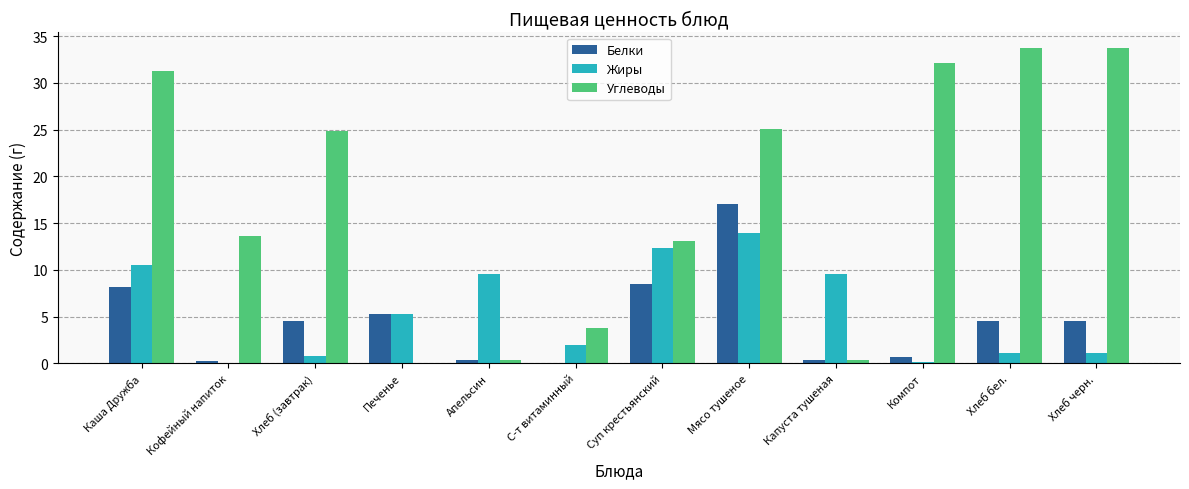

At which label is Жиры closest to 6?

Печенье